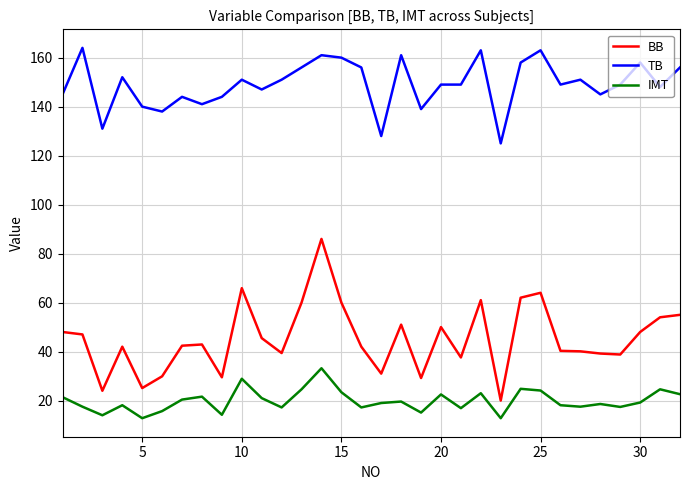

True or false: BB and IMT cross at least once.

False